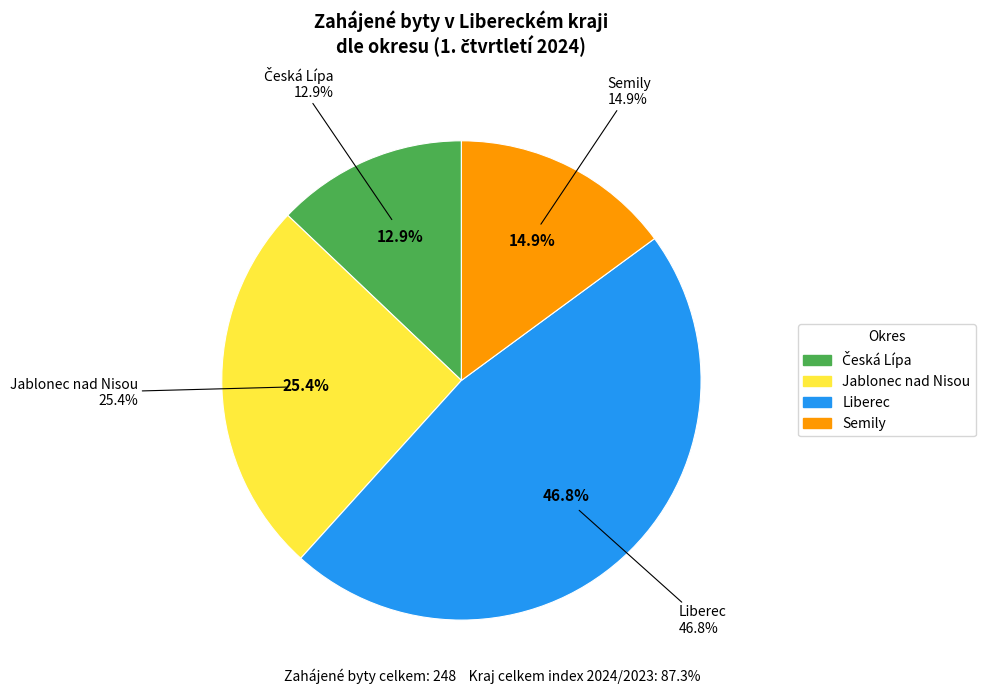

Combined, what portion of the pie is Jablonec nad Nisou and Semily?

40.3%